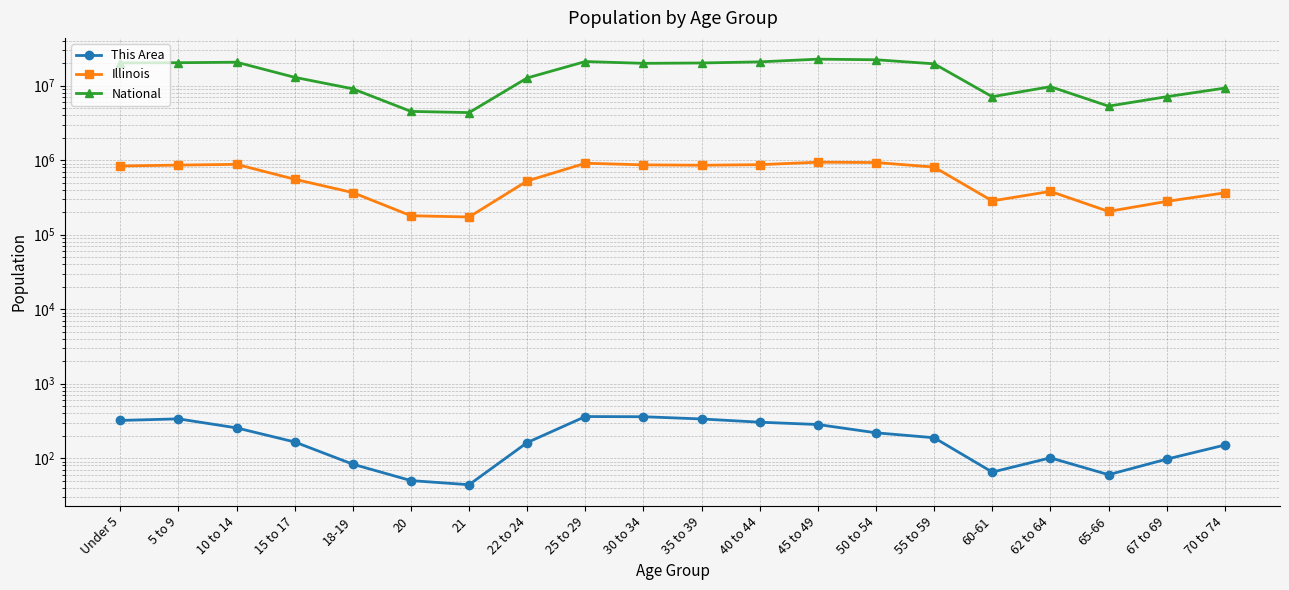

Reading right to left, transcribe all the data shown in this chart.

This Area: 150	97	60	101	65	188	219	283	304	336	360	362	162	44	50	83	165	255	337	321
Illinois: 364475	279790	205270	381249	284180	807778	930785	940094	870100	855790	865684	910273	526556	172795	179613	367343	554749	879448	859405	835577
National: 9278166	7115361	5319902	9704197	7113727	19664805	22298125	22708591	20890964	20179642	19962099	21101849	12712576	4354294	4519129	9086089	12954254	20677194	20348657	20201362